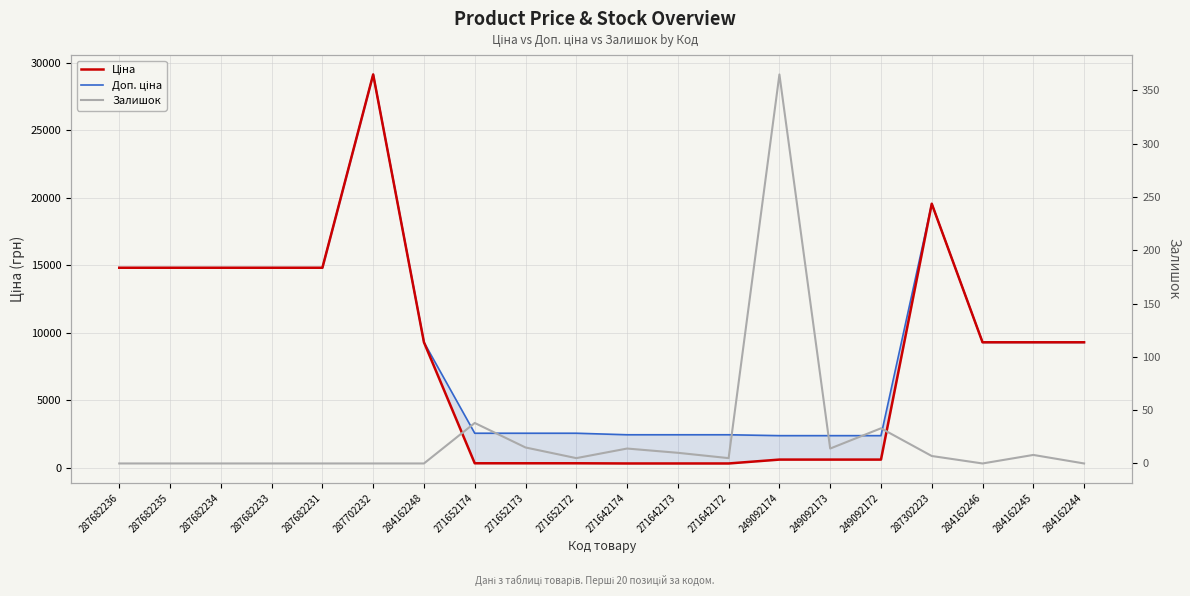

List the labels in order of Ціна value, smallest first.

271642174, 271642173, 271642172, 271652174, 271652173, 271652172, 249092174, 249092173, 249092172, 284162248, 284162246, 284162245, 284162244, 287682236, 287682235, 287682234, 287682233, 287682231, 287302223, 287702232